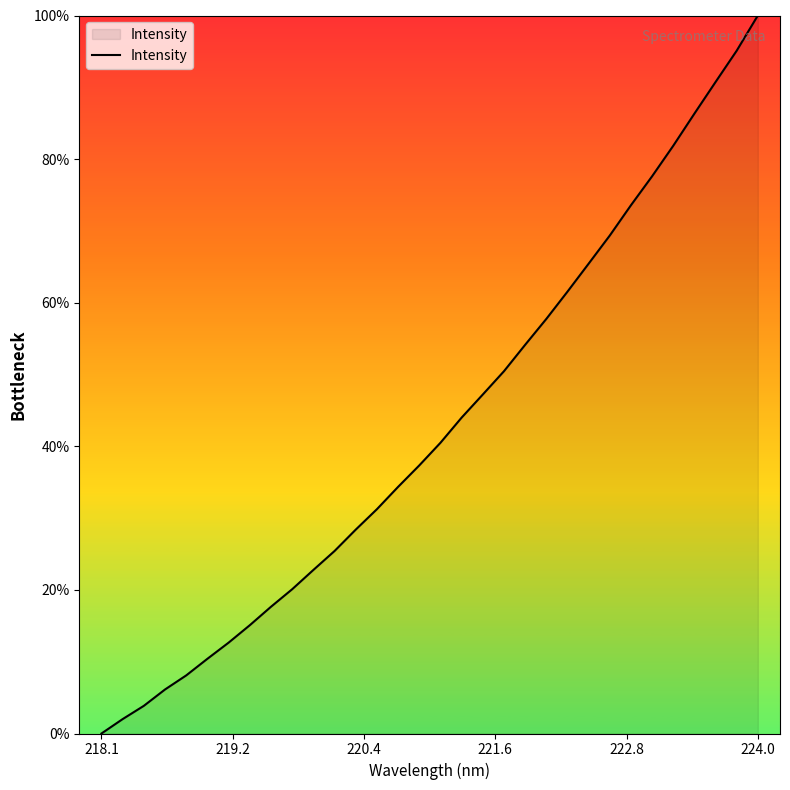

What is the difference between the maximum and minimum values?

100.0